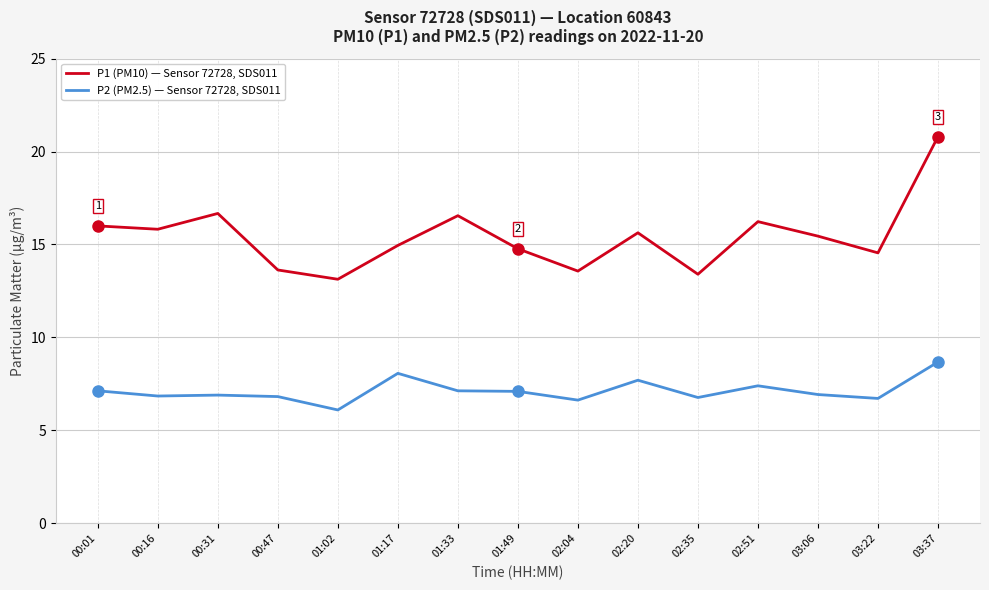

What is the smallest value displayed?

6.1